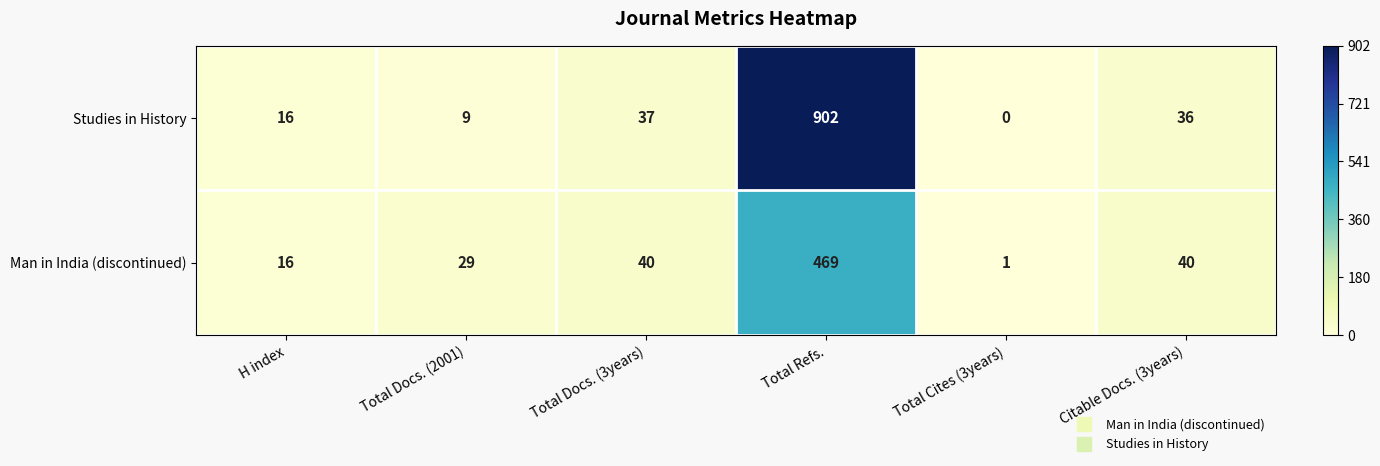

At which label does Man in India (discontinued) reach its peak?

Total Refs.